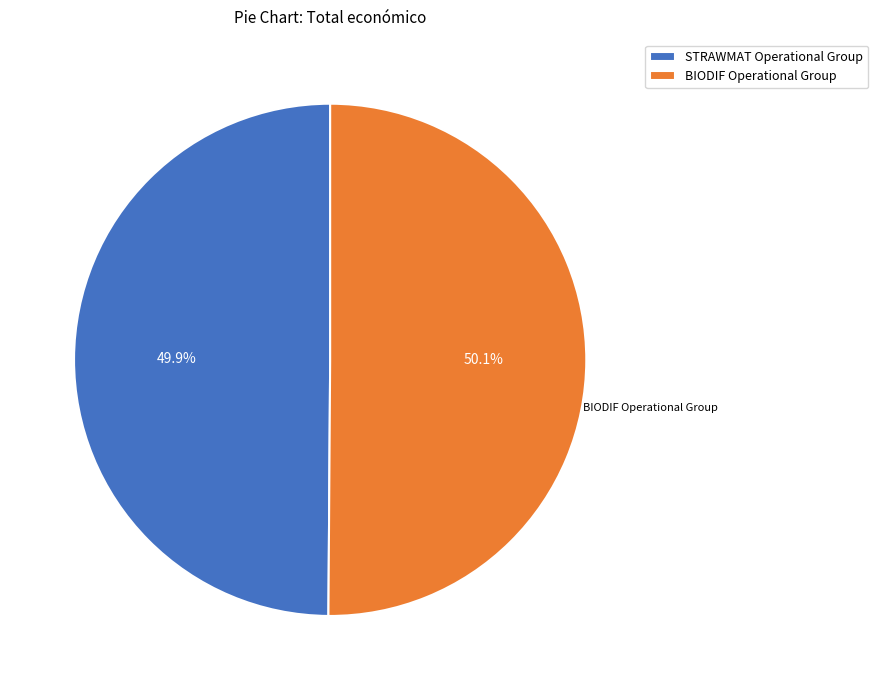

Do BIODIF Operational Group and STRAWMAT Operational Group together represent more than half of the pie?

Yes